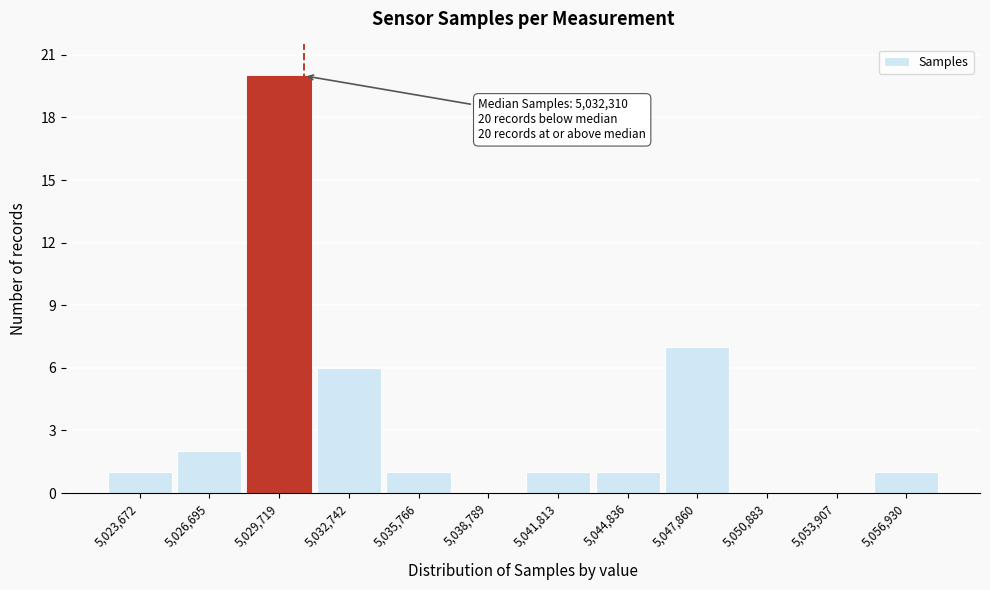

Reading right to left, what are all the values shown in this chart?

5,056,930=1	5,053,907=0	5,050,883=0	5,047,860=7	5,044,836=1	5,041,813=1	5,038,789=0	5,035,766=1	5,032,742=6	5,029,719=20	5,026,695=2	5,023,672=1